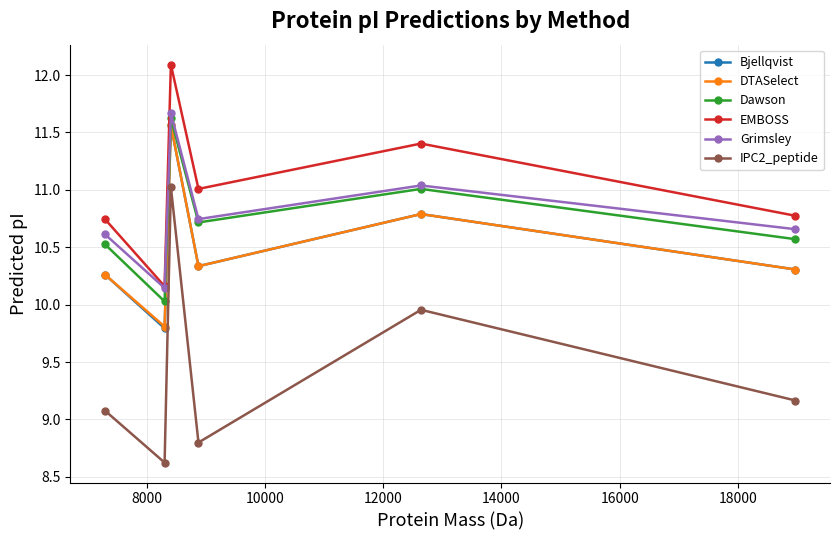

What is the difference between the second highest and second lowest values in the IPC2_peptide series?

1.2